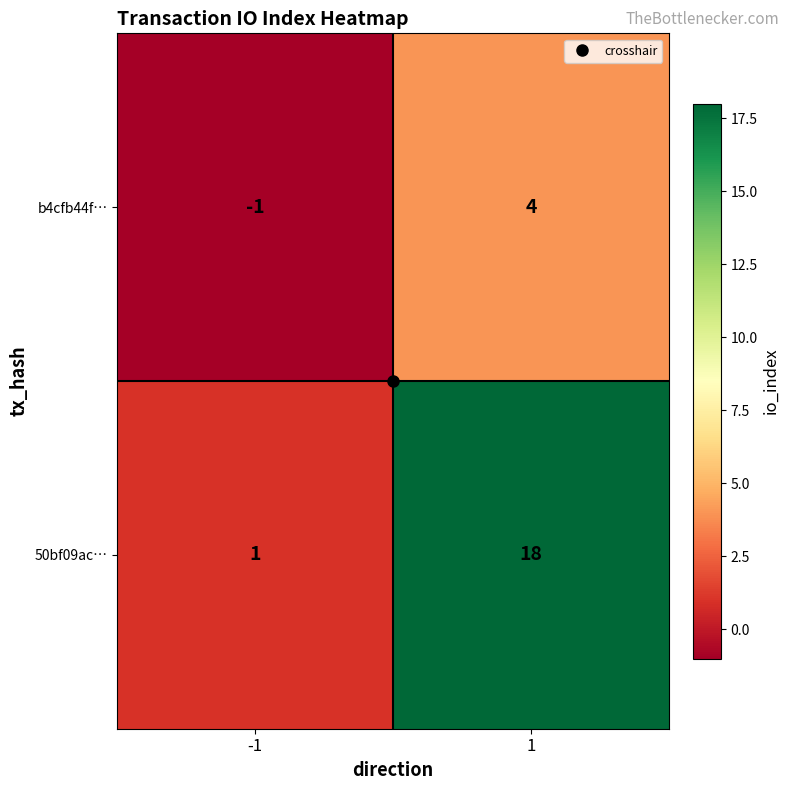

What is the average value of the 50bf09ac… series?

10